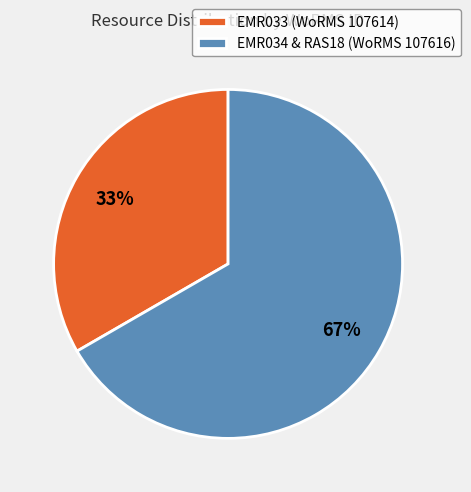

Rank the categories by value from highest to lowest.

EMR034 & RAS18 (WoRMS 107616), EMR033 (WoRMS 107614)